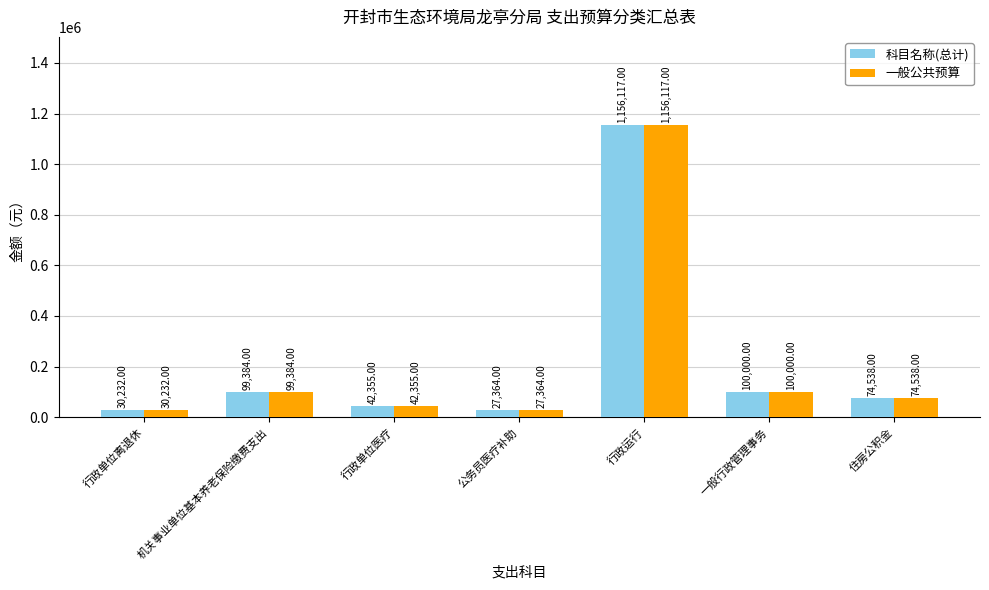

At which label does 科目名称(总计) reach its minimum?

公务员医疗补助